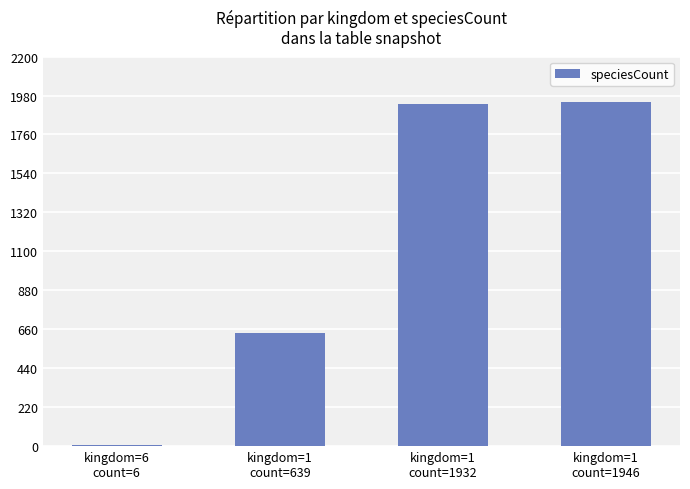

What is the maximum value shown in the chart?

1946